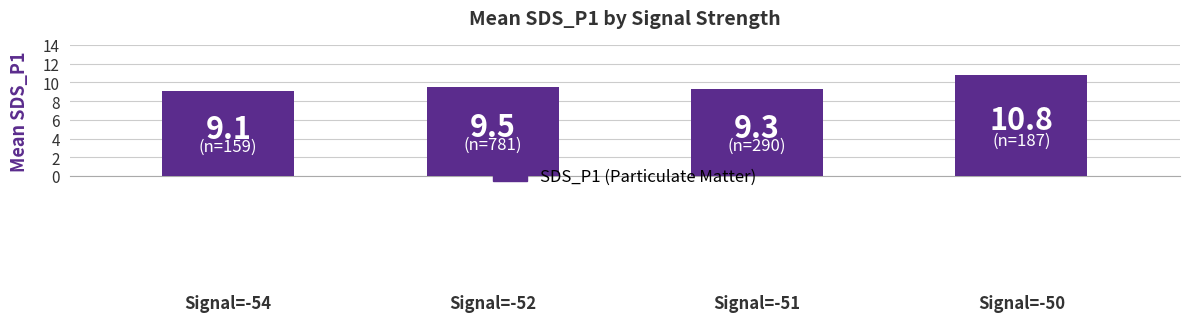

What is the average value?

9.7